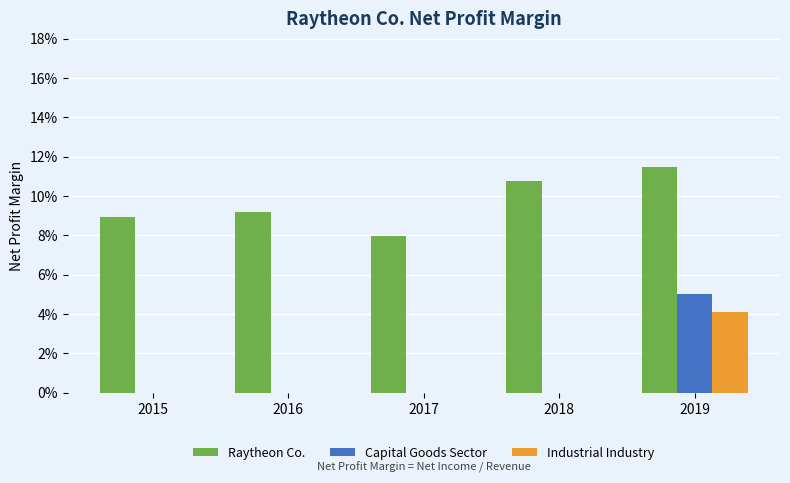

Are the bars horizontal?

No